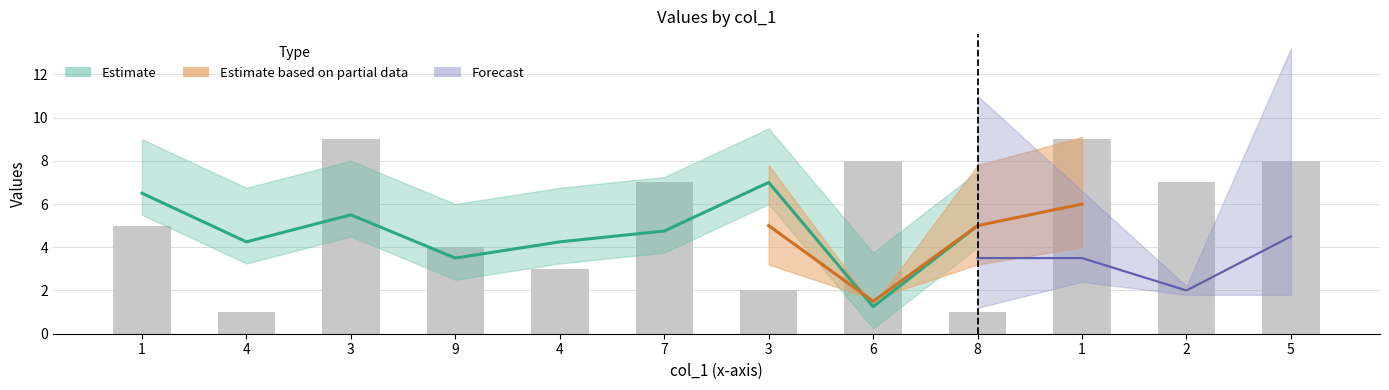

Count the number of values greater than 7.

4